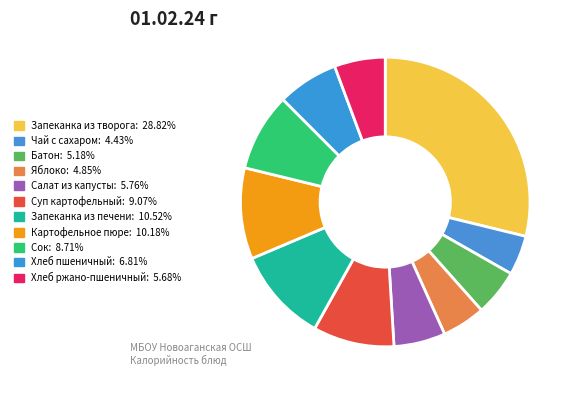

The Чай с сахаром slice represents 4% of the pie. True or false?

True